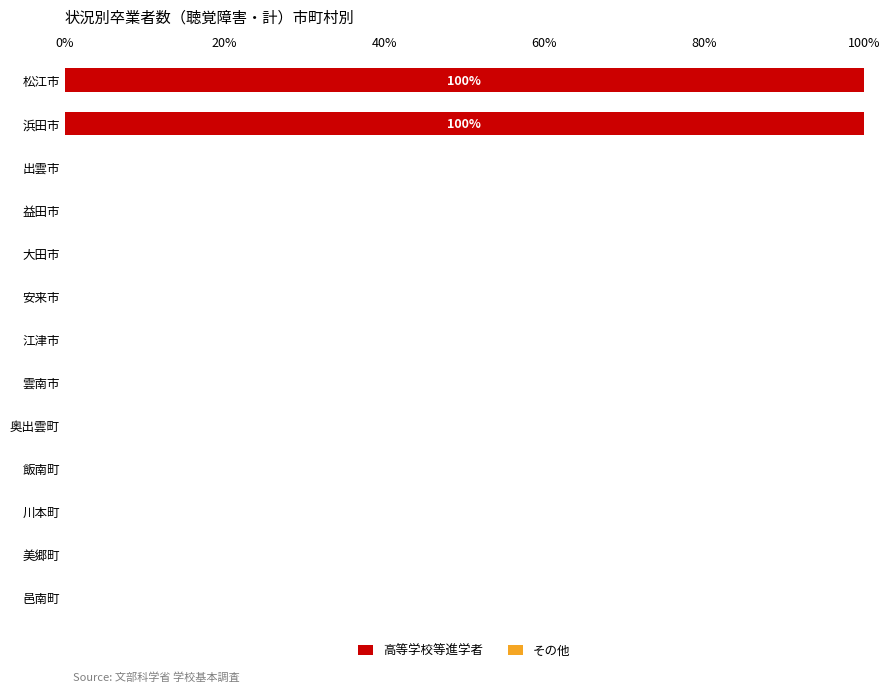

What is the change in value from 浜田市 to 奥出雲町?

-100